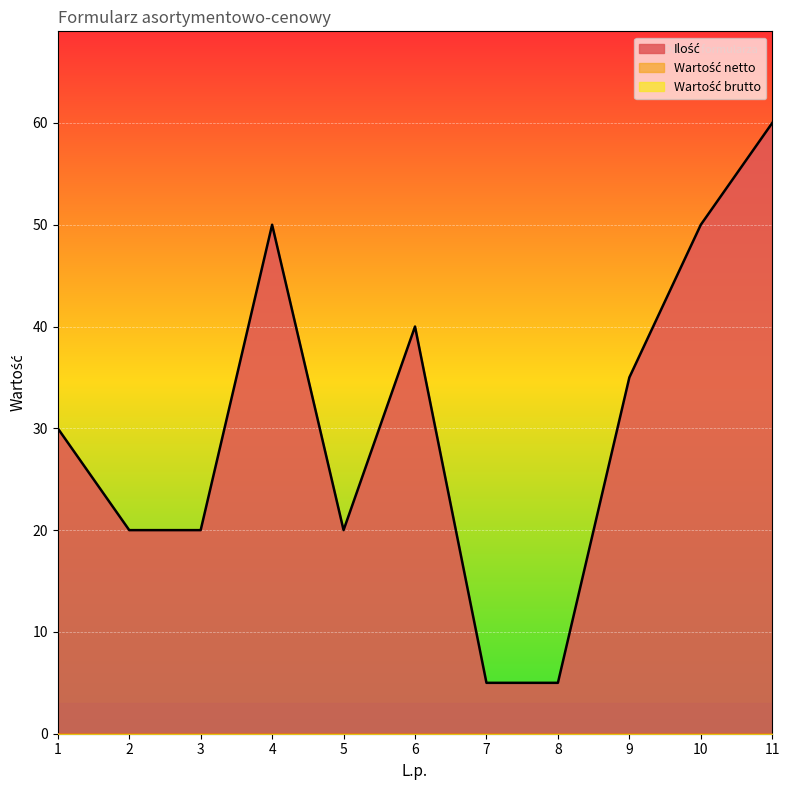

How many lines are shown in the chart?

3